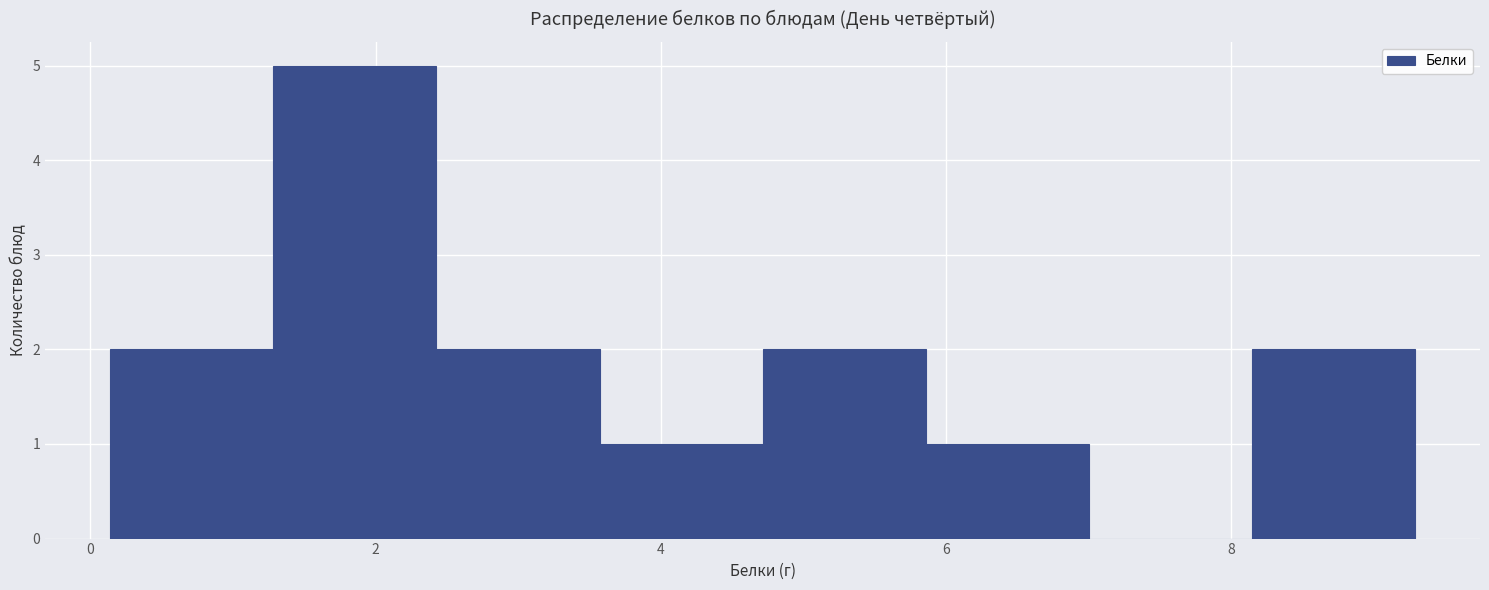

Over which range of the x-axis is the bar tallest?

1.2 to 2.4